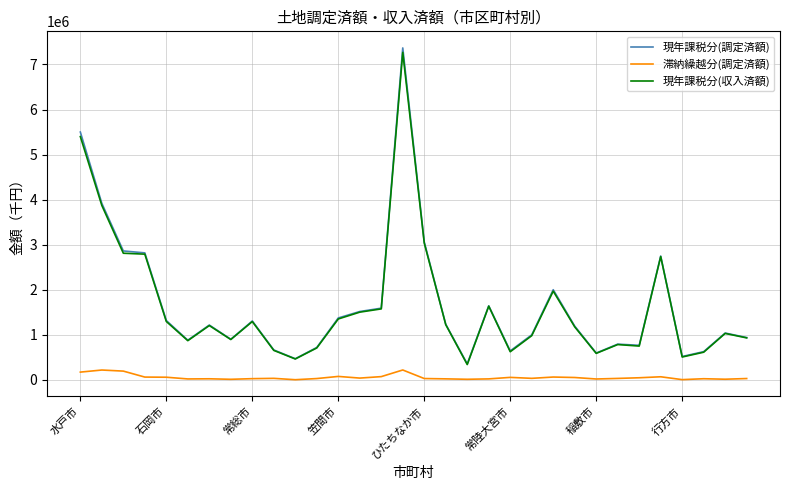

What is the difference between the second highest and second lowest values in the 滞納繰越分(調定済額) series?

213083